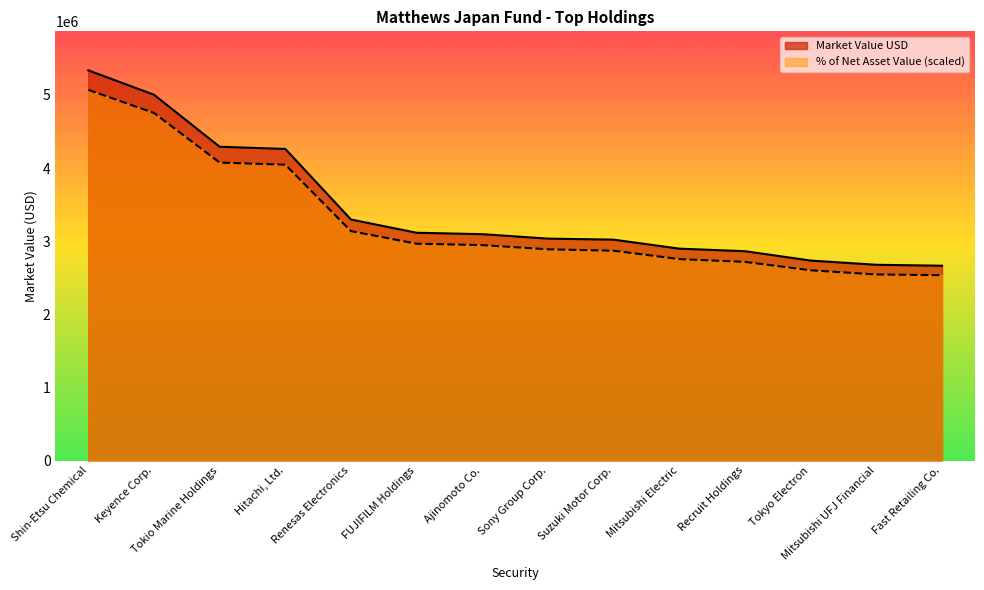

What is the maximum value for % of Net Asset Value?

5068659.9